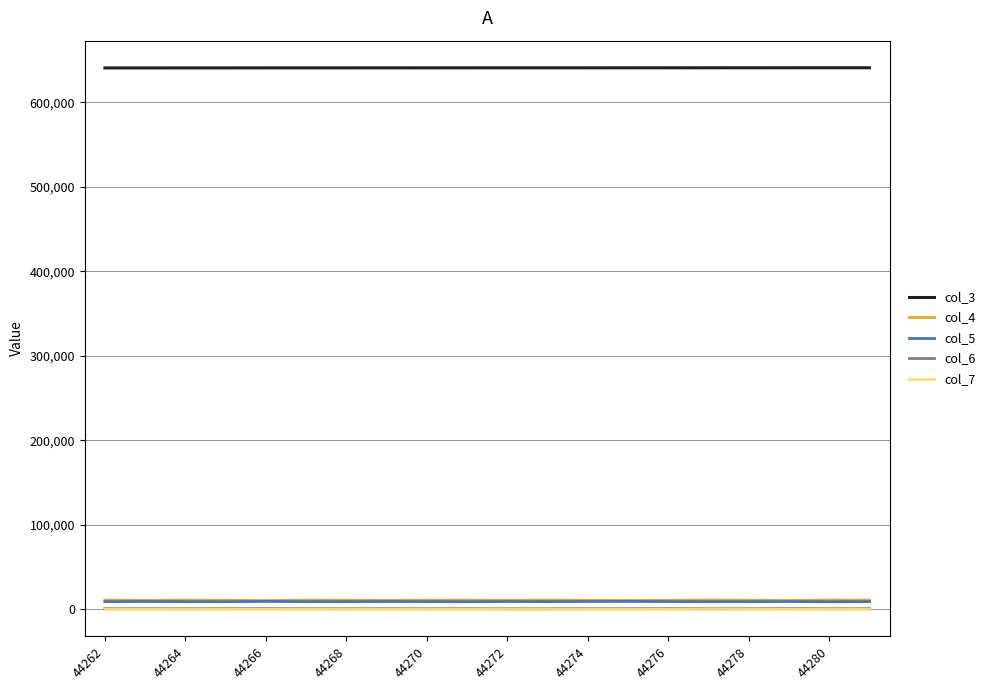

True or false: col_5 and col_6 intersect in this chart.

False